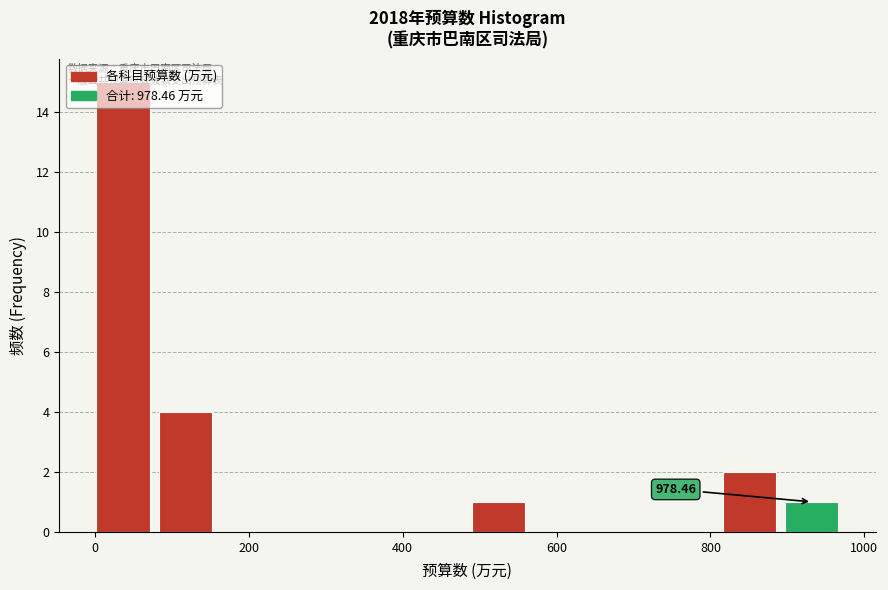

Over which range of the x-axis is the bar tallest?

0 to 80